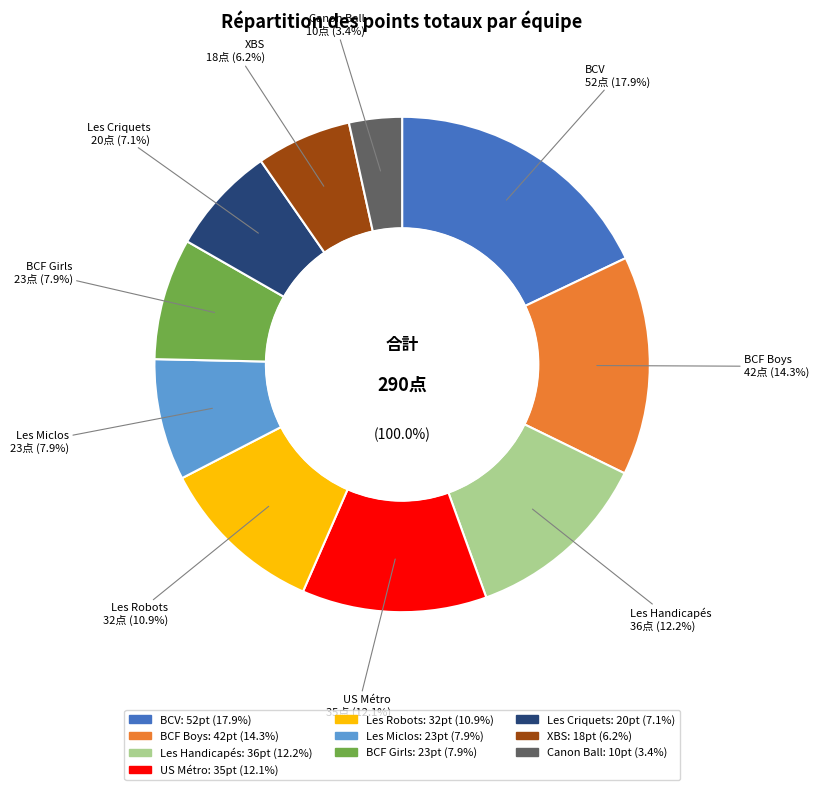

To the nearest percent, what is the combined percentage of BCV and US Métro?

30%